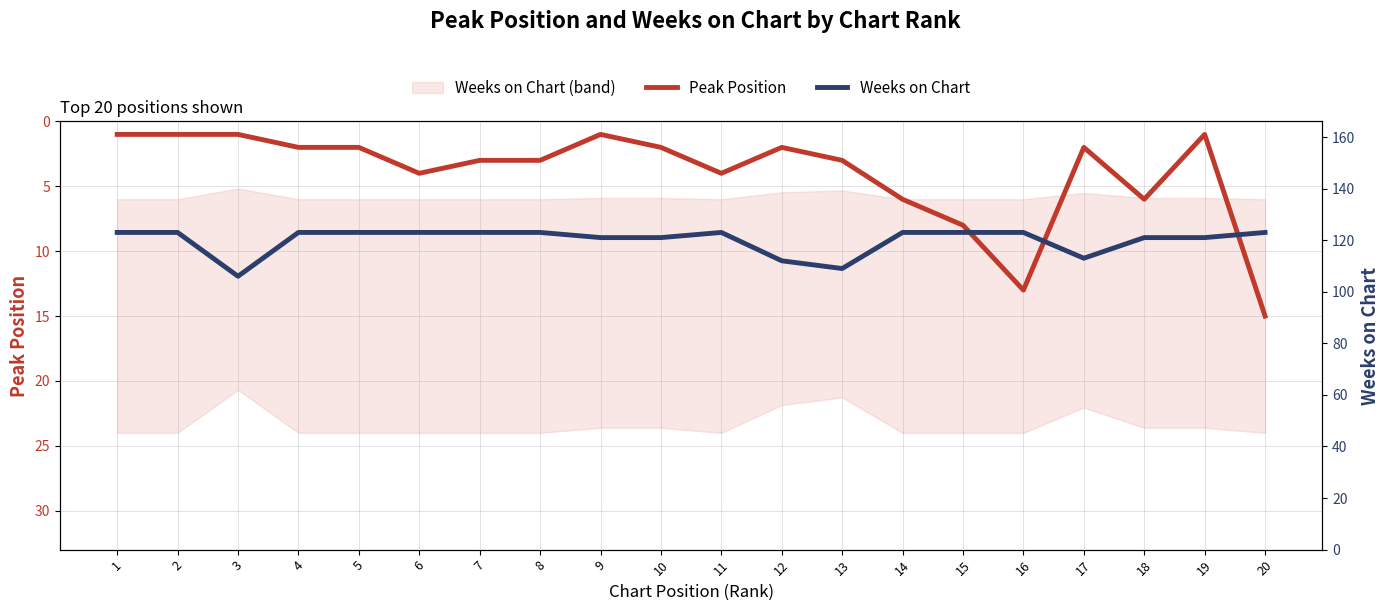

Rank the categories by Weeks on Chart value from lowest to highest.

3, 13, 12, 17, 9, 10, 18, 19, 1, 2, 4, 5, 6, 7, 8, 11, 14, 15, 16, 20